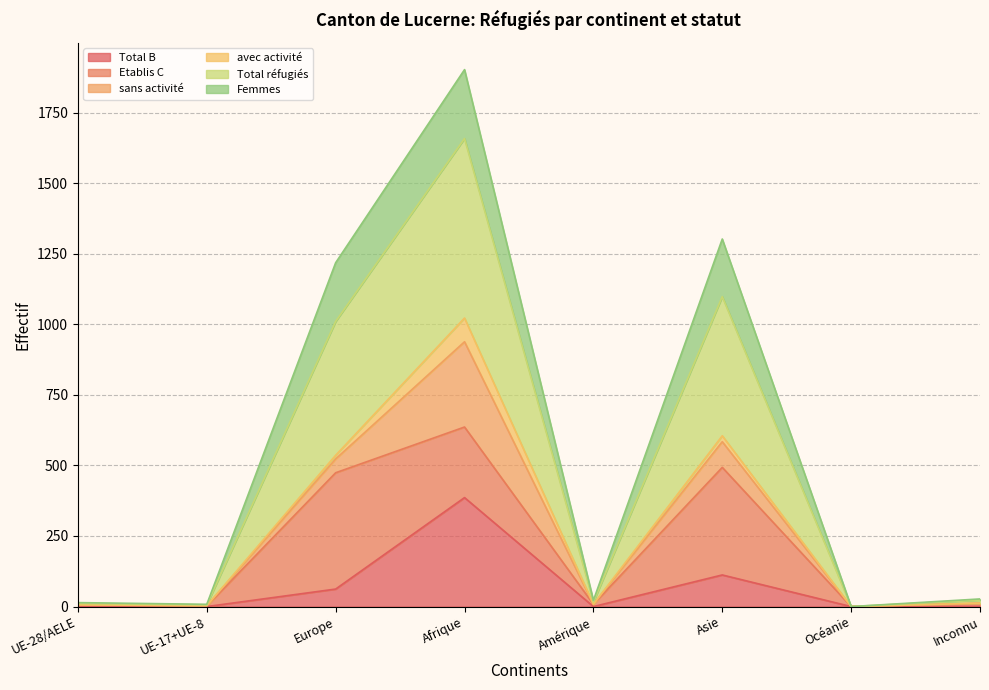

What is the highest value of the Femmes series?

1902